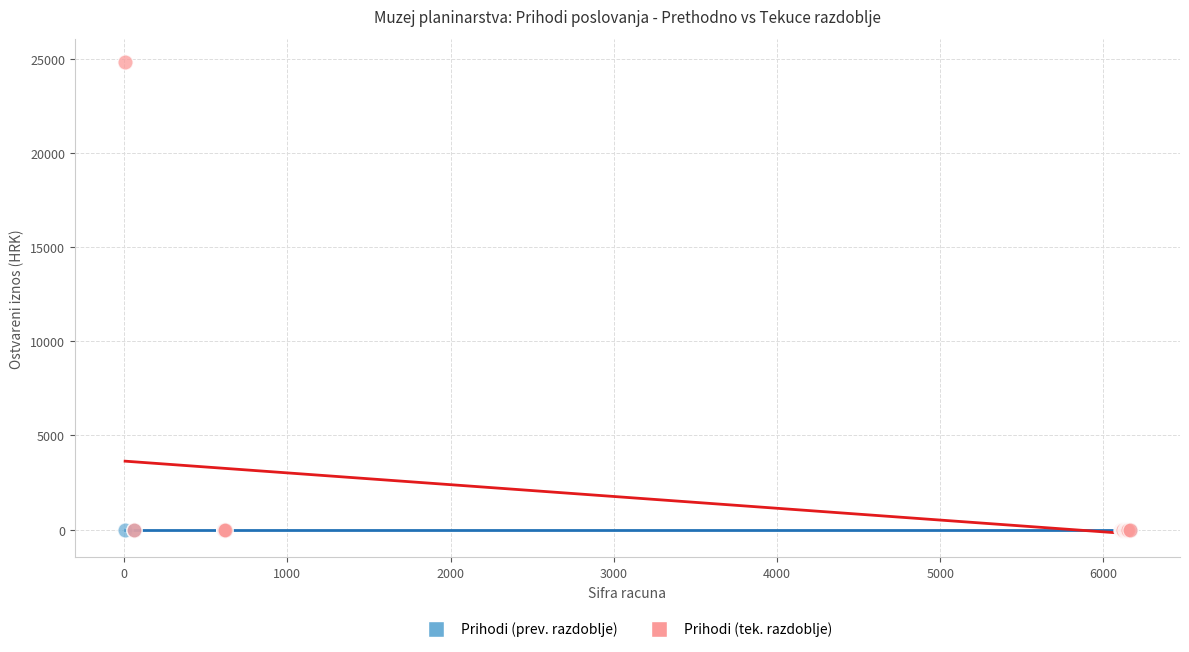

Which series contains the highest Y value?

Prihodi (tek. razdoblje)